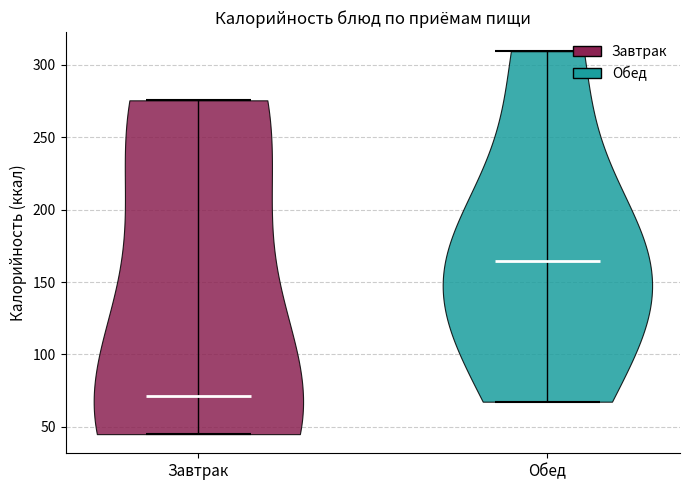

Where does the median line of the violin for Обед sit on the y-axis? The values are not printed on the chart, so give them approximately, as read against the axis.

165